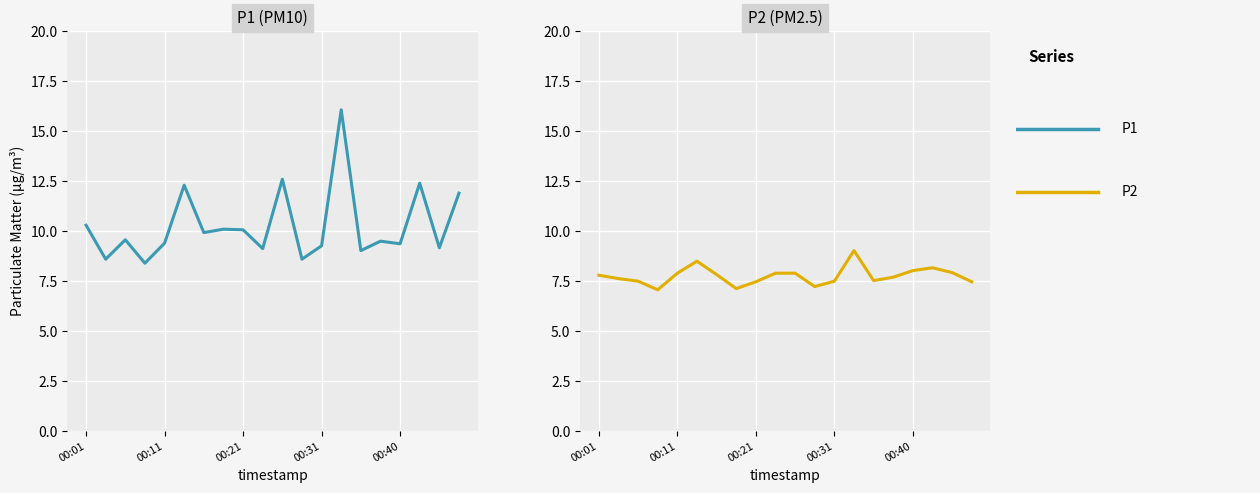

Rank the categories by P2 value from lowest to highest.

00:31, 7, 11, 8, 19, 00:21, 12, 14, 00:11, 15, 00:01, 6, 00:40, 9, 10, 18, 16, 17, 5, 13